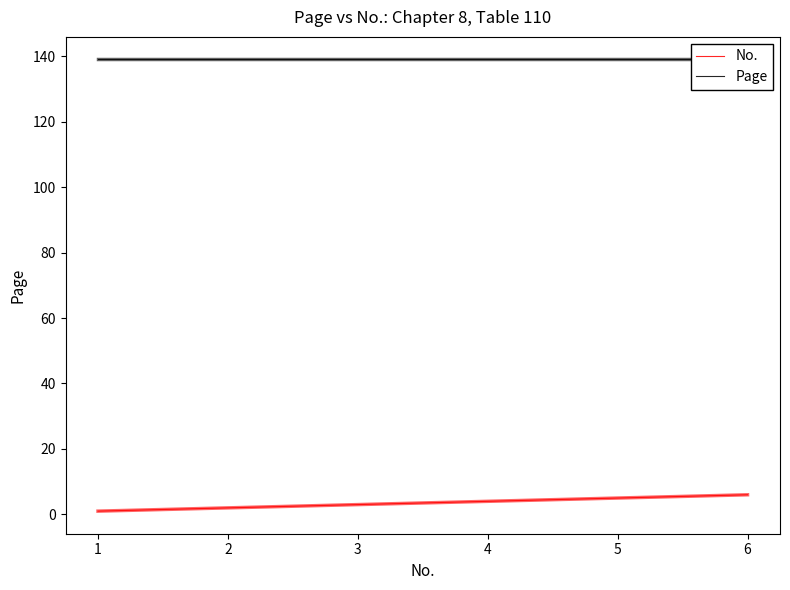

What is the value of the Page point at the 3rd from the left?

139